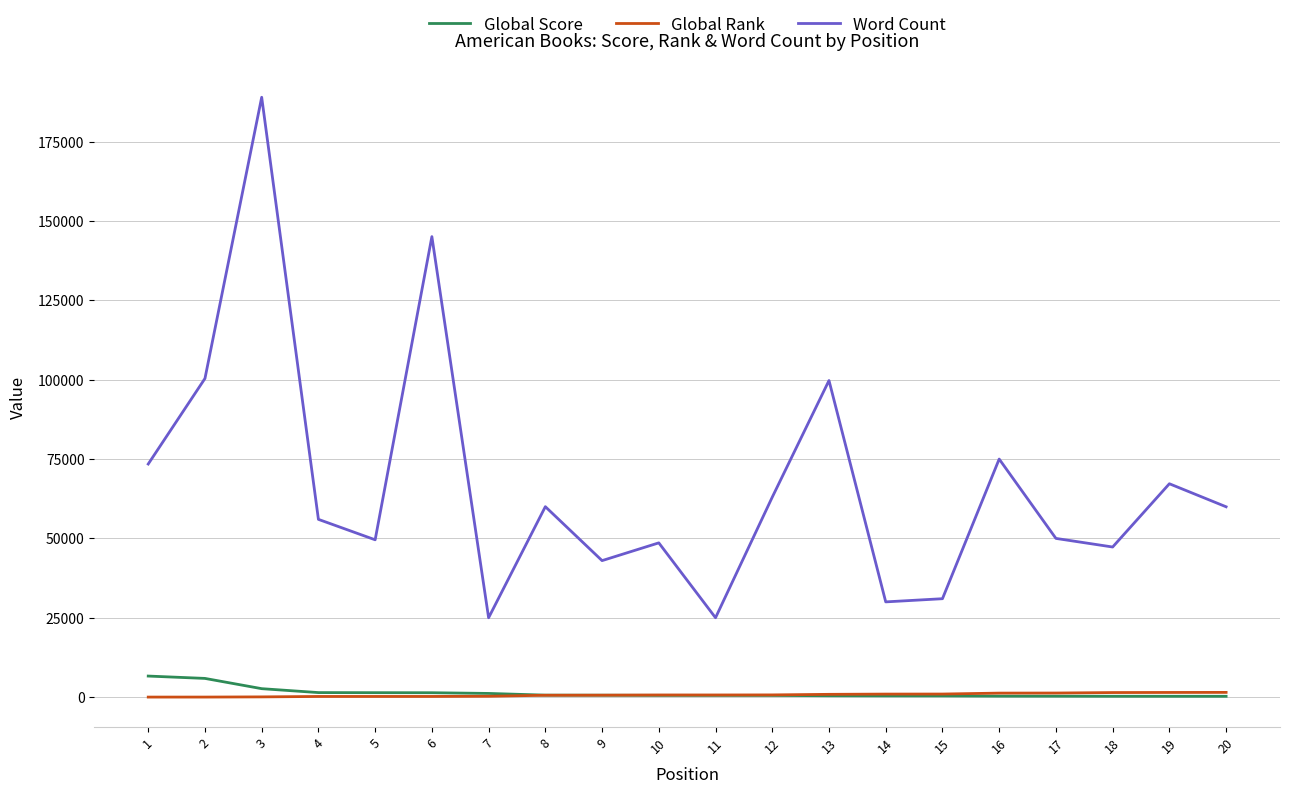

At how many categories does at least one series exceed 98699?

4